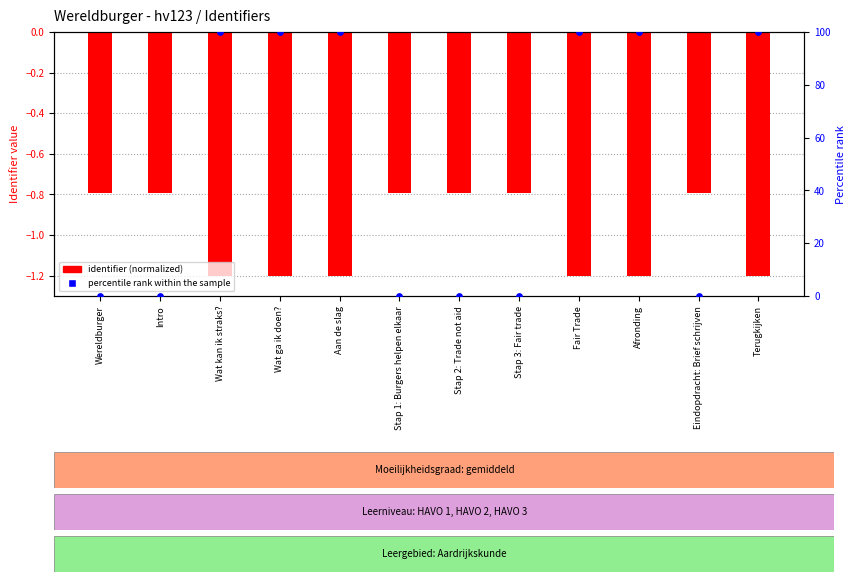

Which series has the largest Y range (max minus min)?

percentile rank within the sample